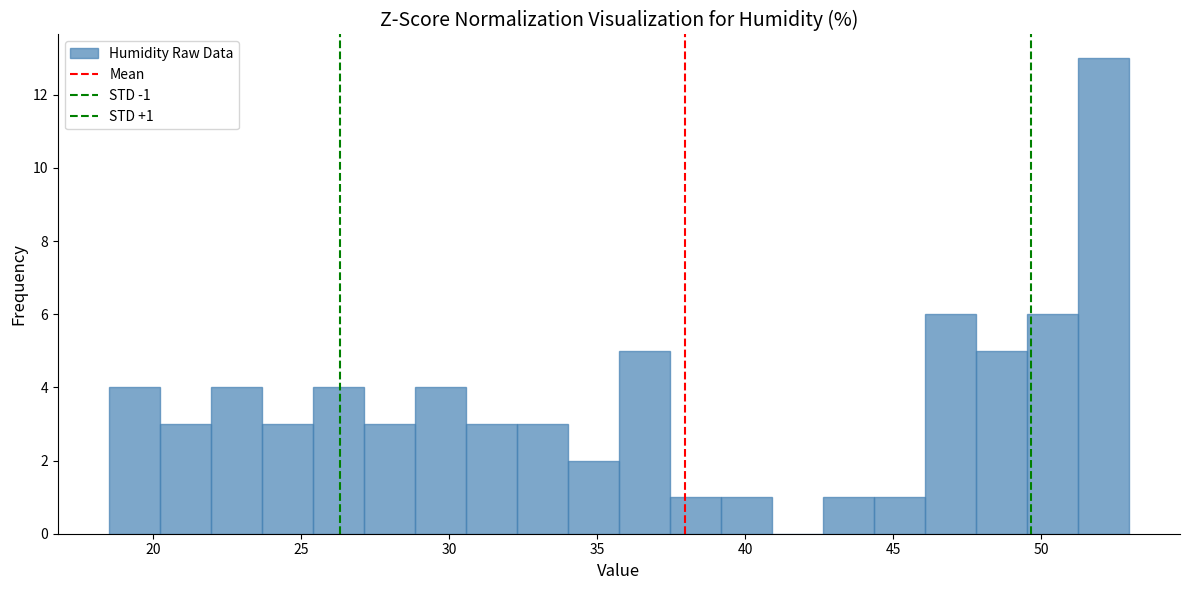

Read against the x-axis, roughly where is the centre of the tallest bar?

52.0